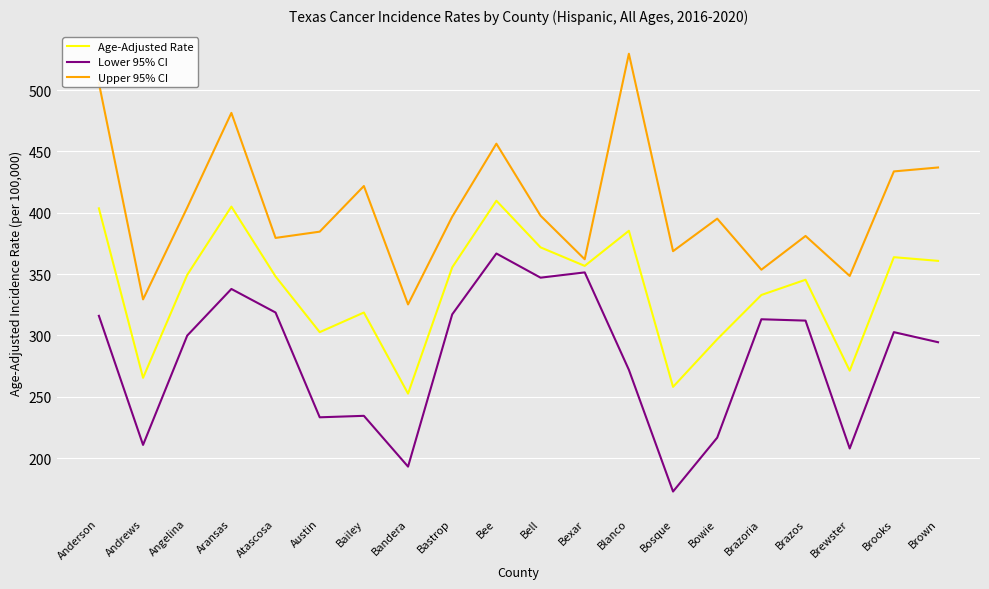

List the series in order of their overall mean, highest first.

Upper 95% CI, Age-Adjusted Rate, Lower 95% CI